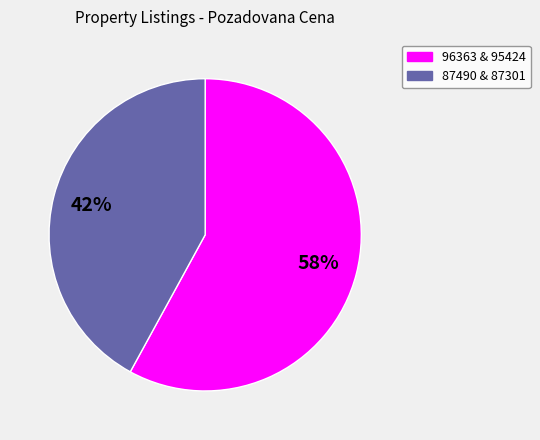

To the nearest percent, what is the difference between the largest and smallest slice percentages?

16%